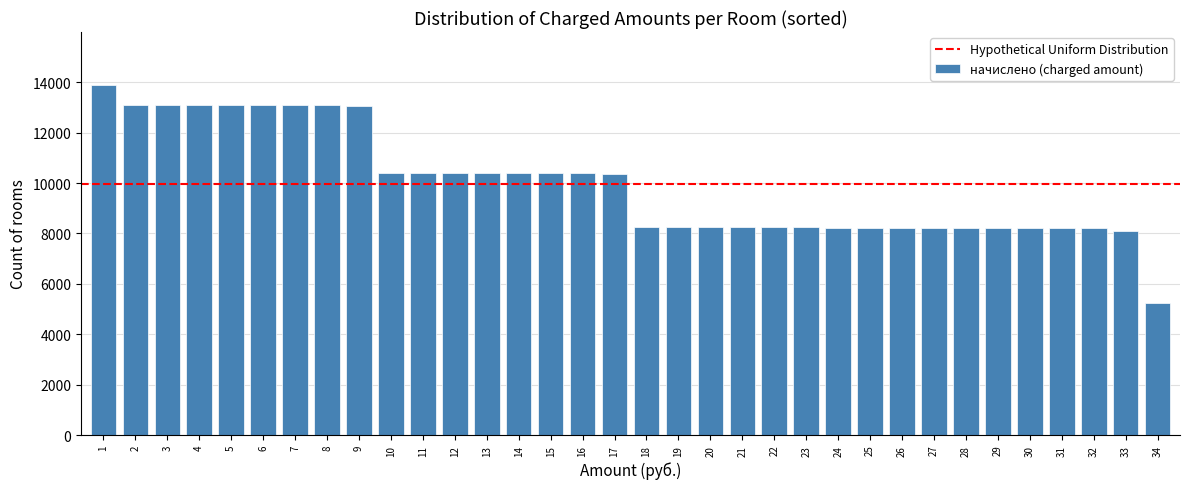

What is the minimum value shown in the chart?

5233.0